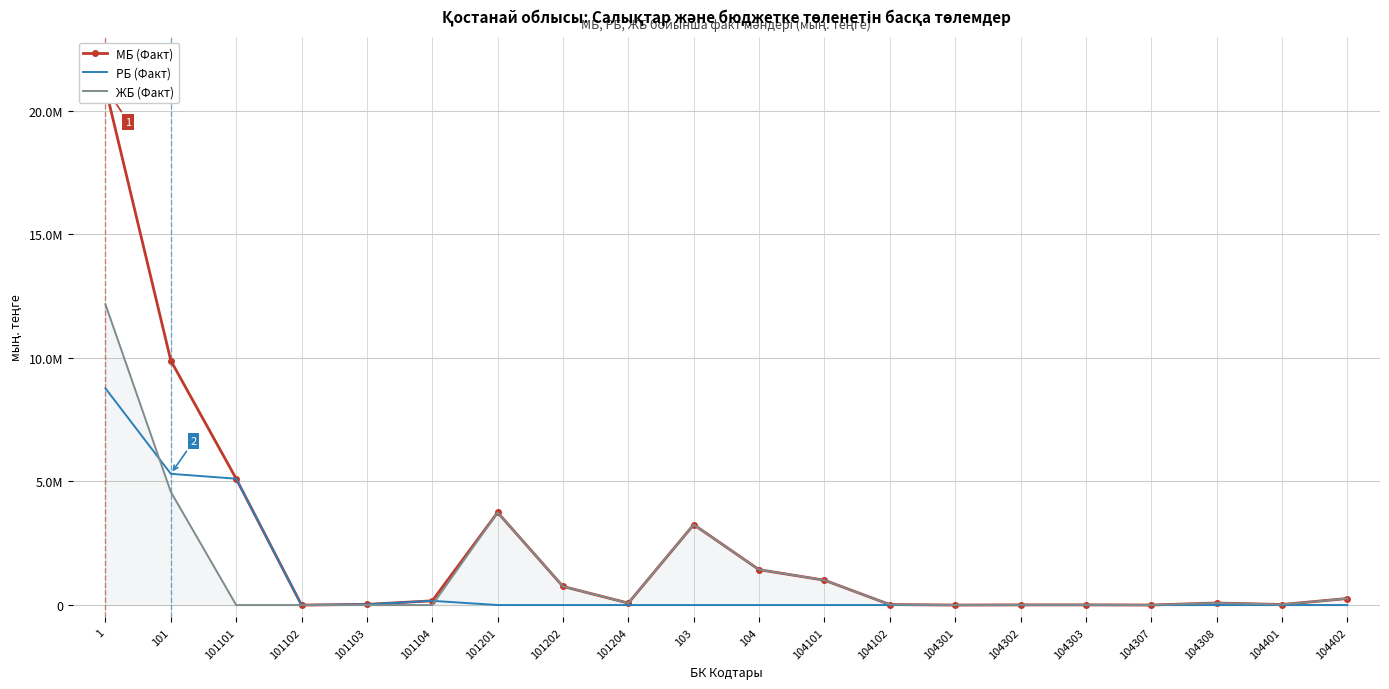

How many positive values does the ЖБ (Факт) series have?

16